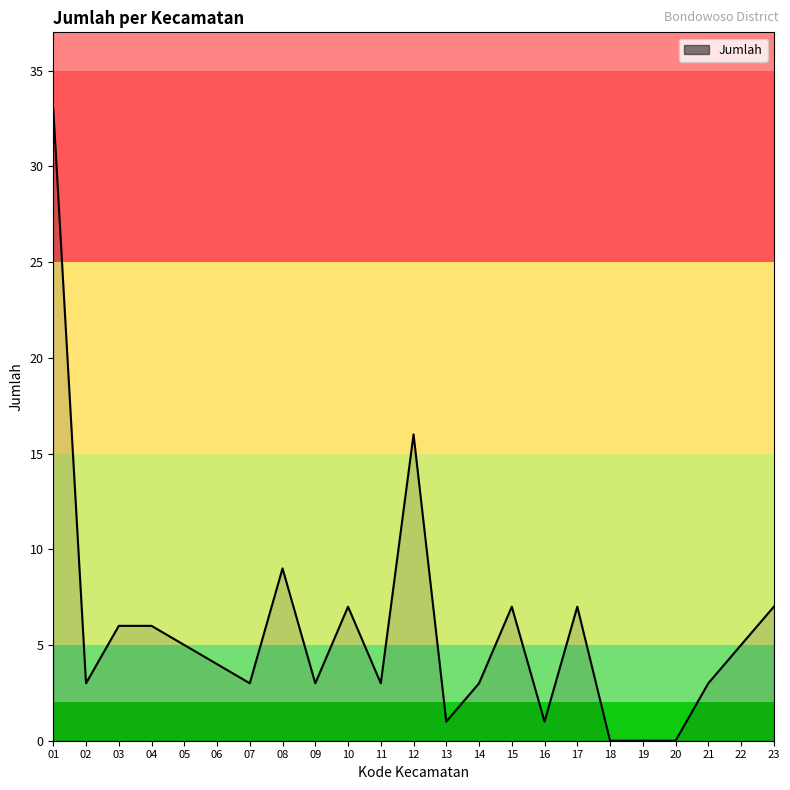

What is the maximum value shown in the chart?

33